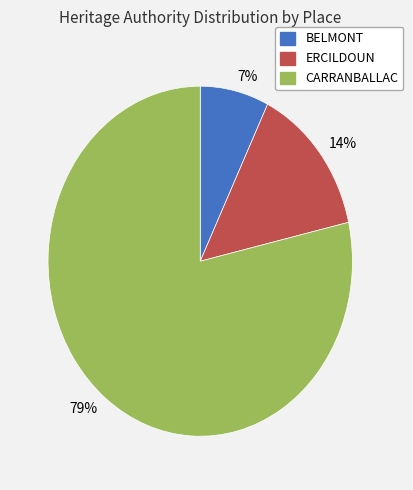

Is the sum of 7% and 79% greater than half?

Yes